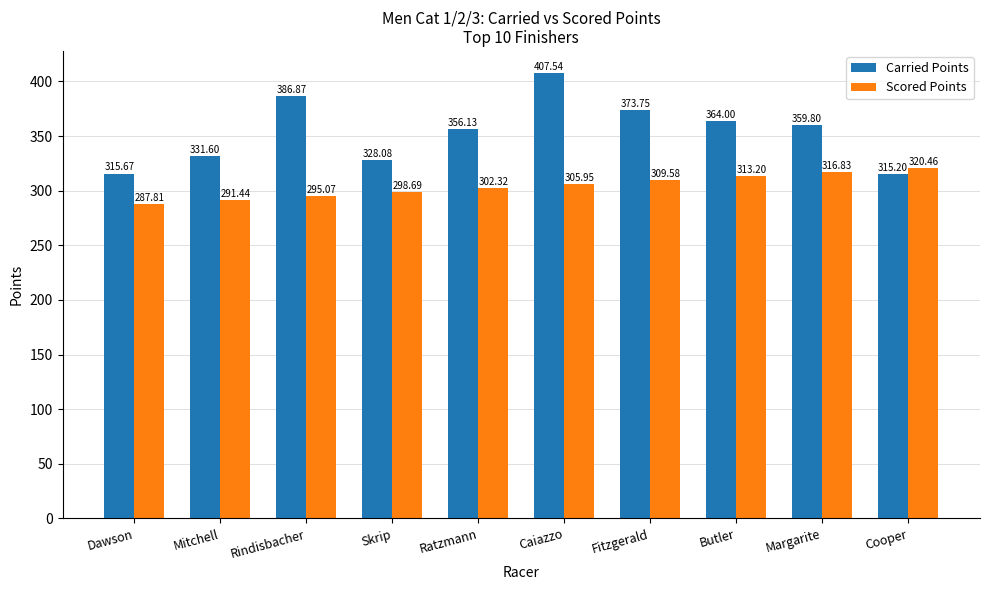

How many data points in Scored Points are above 305?

5